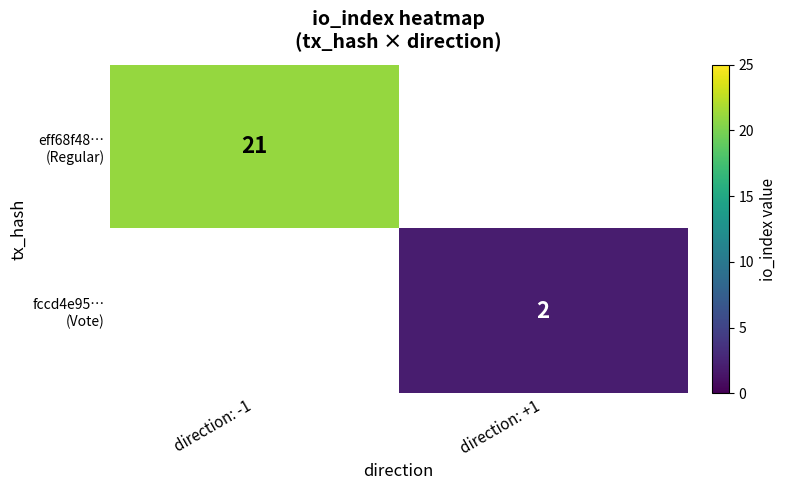

At direction: -1, list the series in order from largest to smallest.

eff68f48… (Regular), fccd4e95… (Vote)